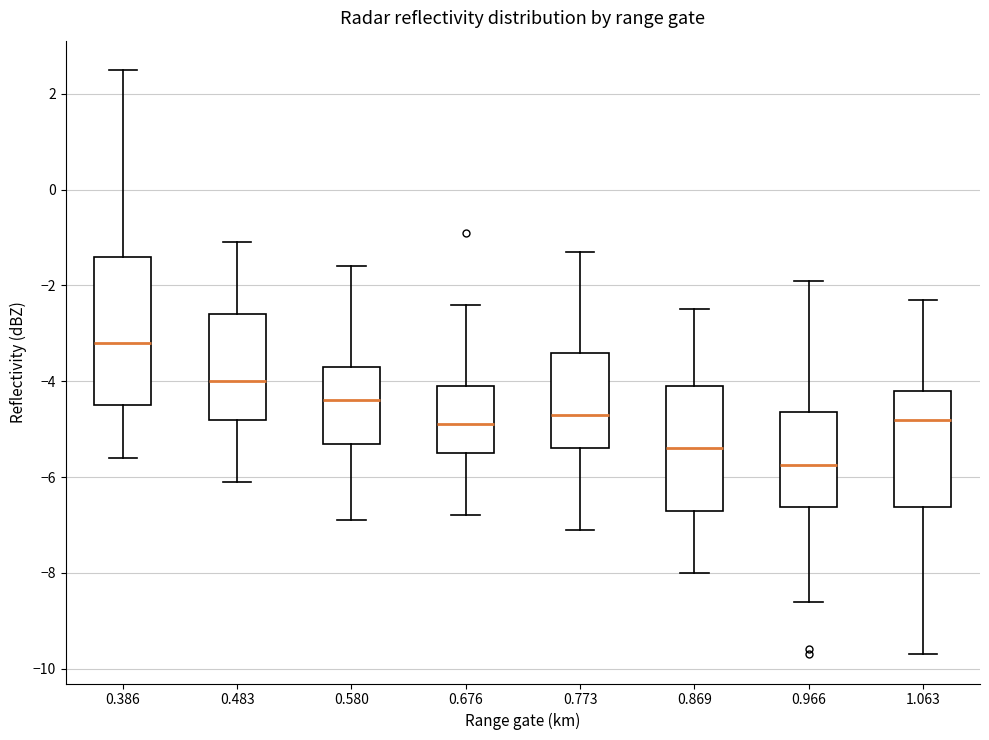

Which box's median line is the highest?

0.386